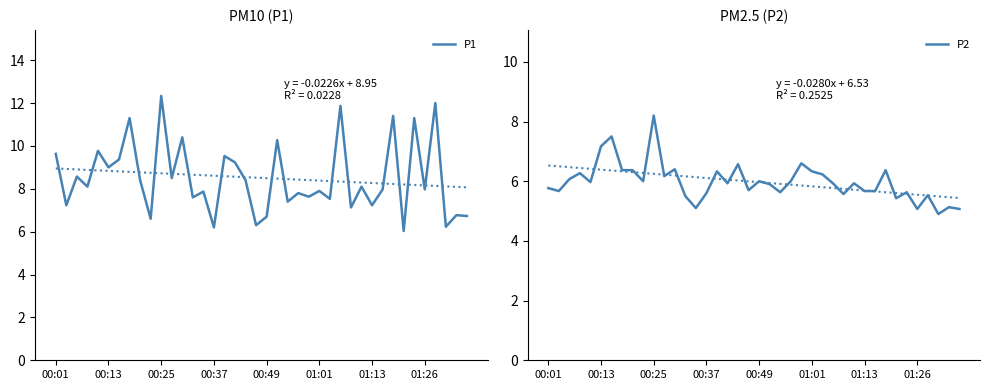

What is the label of the 40th point from the right?

00:01